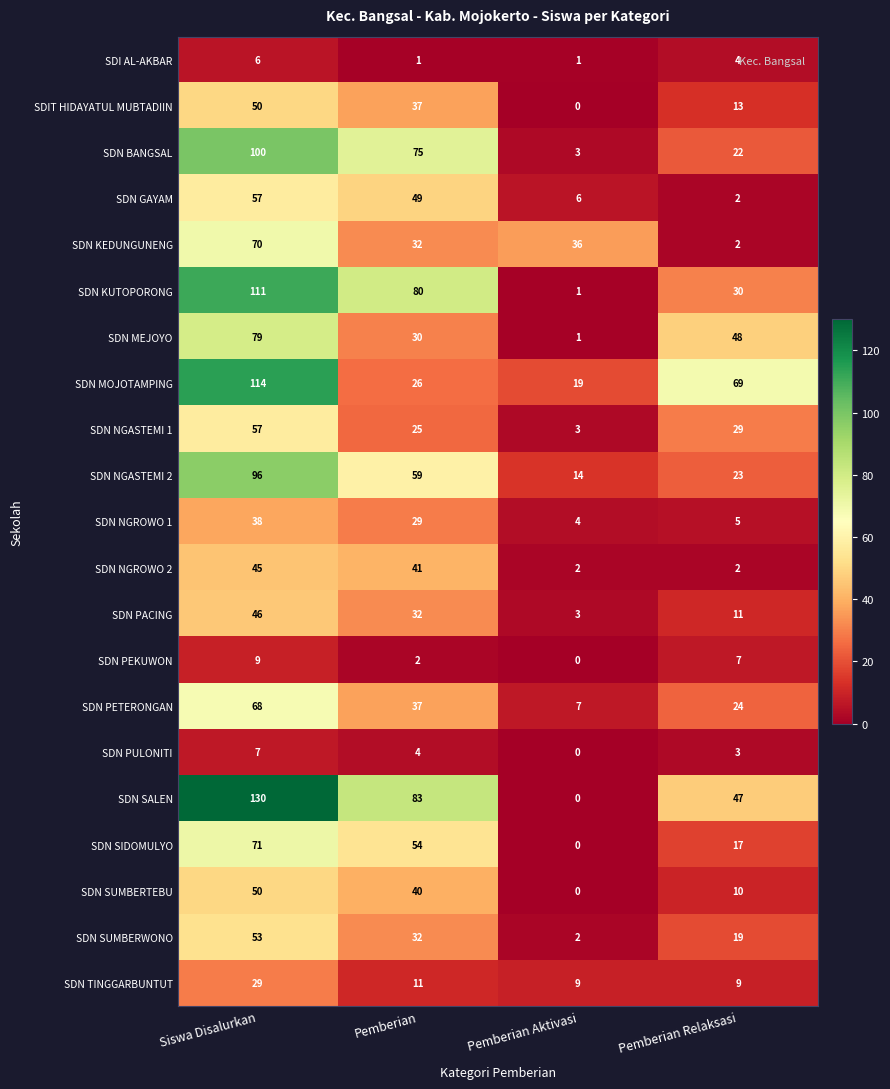

At which category does the chart reach its minimum across all series?

Pemberian Aktivasi